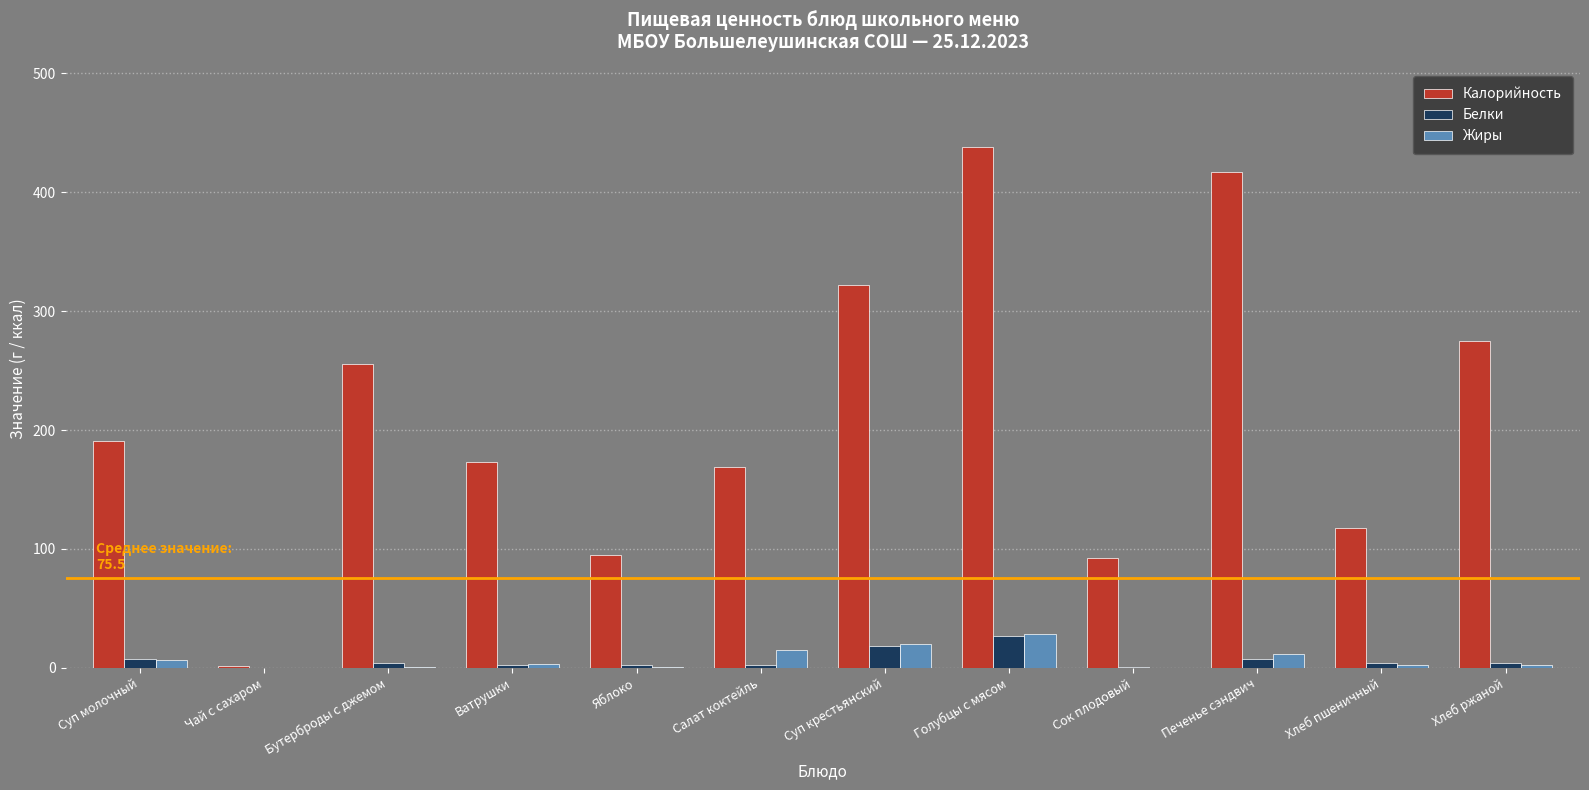

What is the total value across all series at Бутерброды с джемом?

260.2